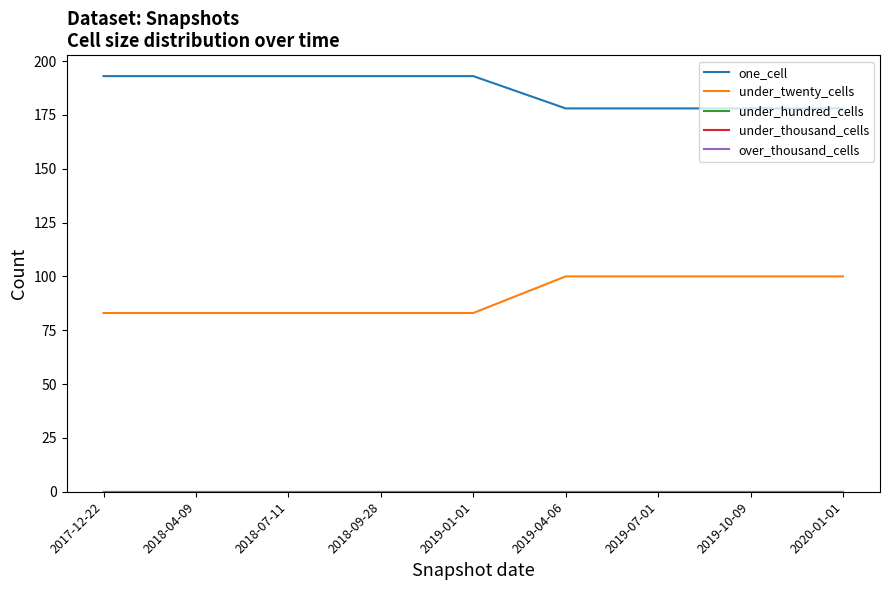

What is the greatest value displayed?

193